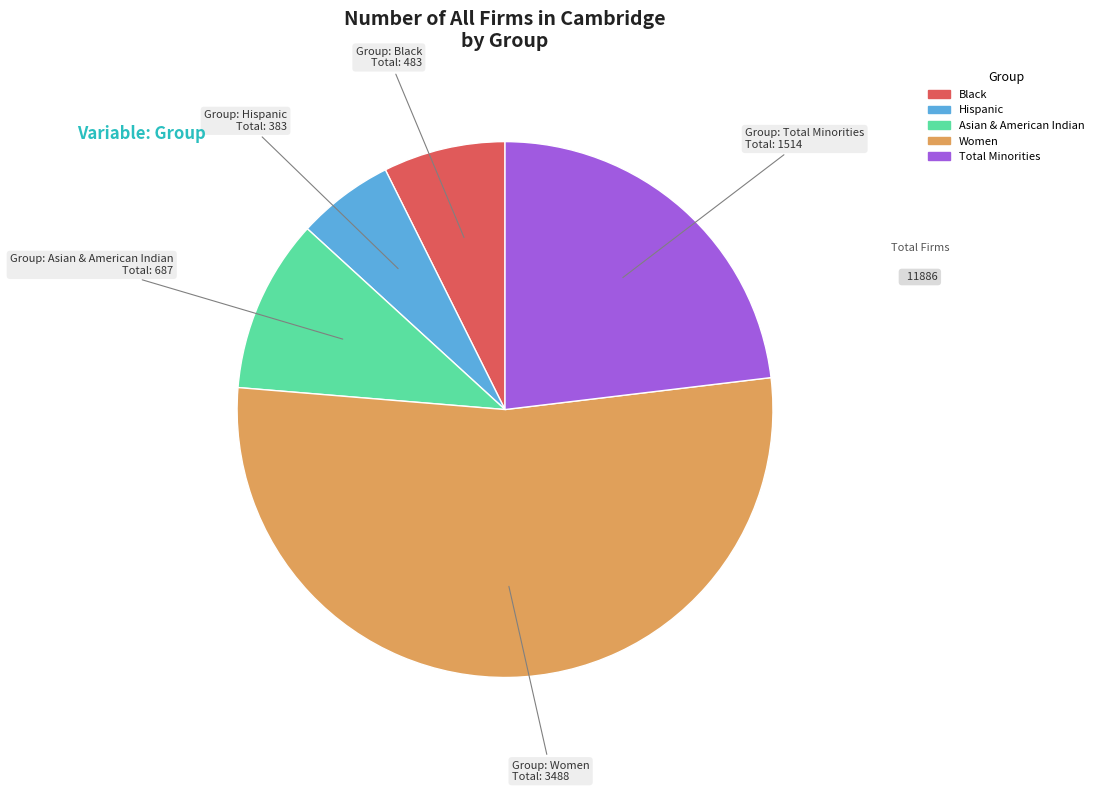

Approximately how many times larger is the value at Women compared to Hispanic?

9.1